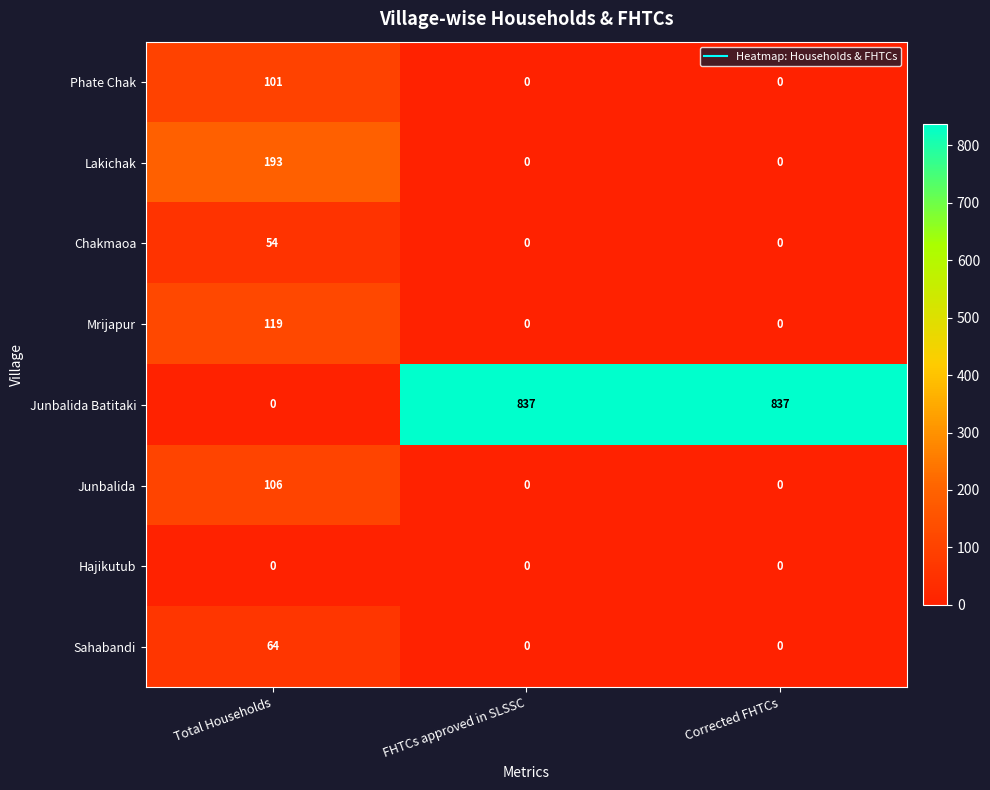

What is the approximate value of Junbalida at Total Households?

106